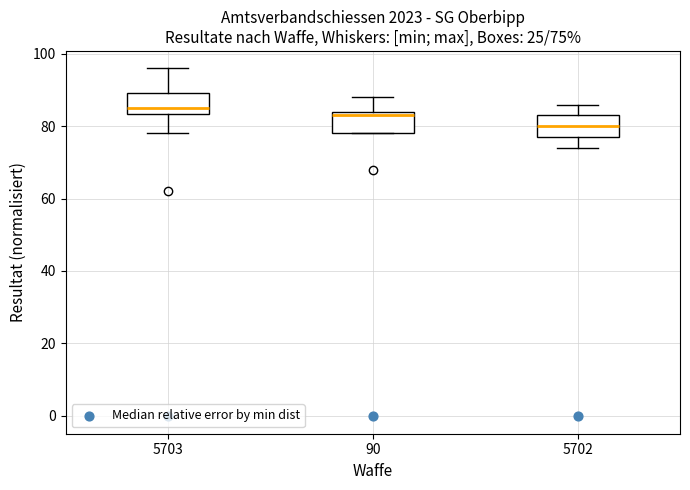

Which box's median line is the highest?

5703